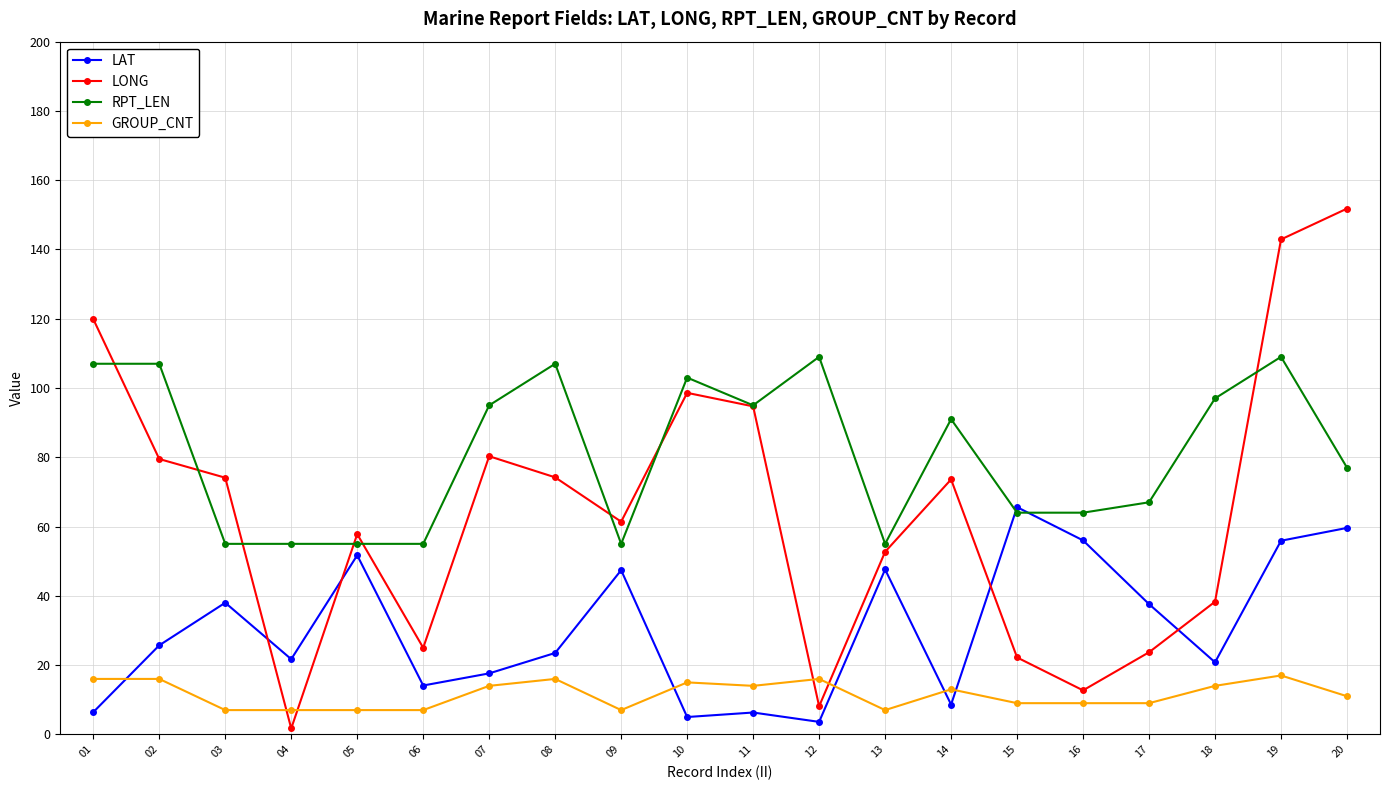

What is the difference between the RPT_LEN values at 09 and 02?

52.0